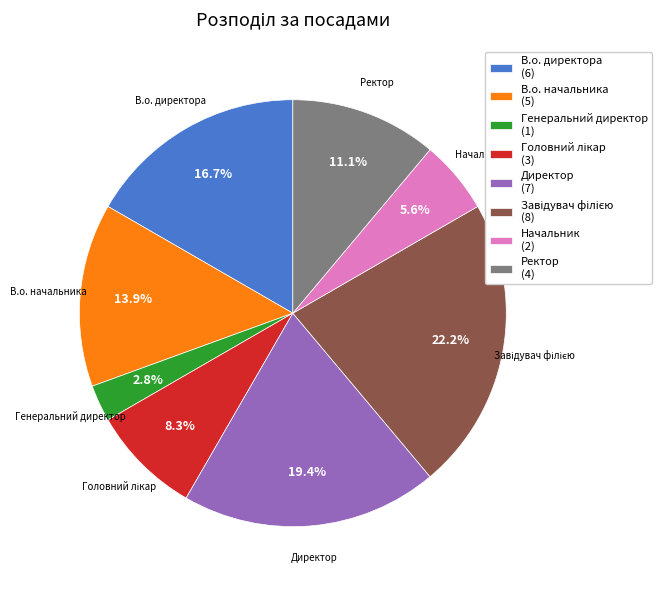

How many slices are in this pie chart?

8